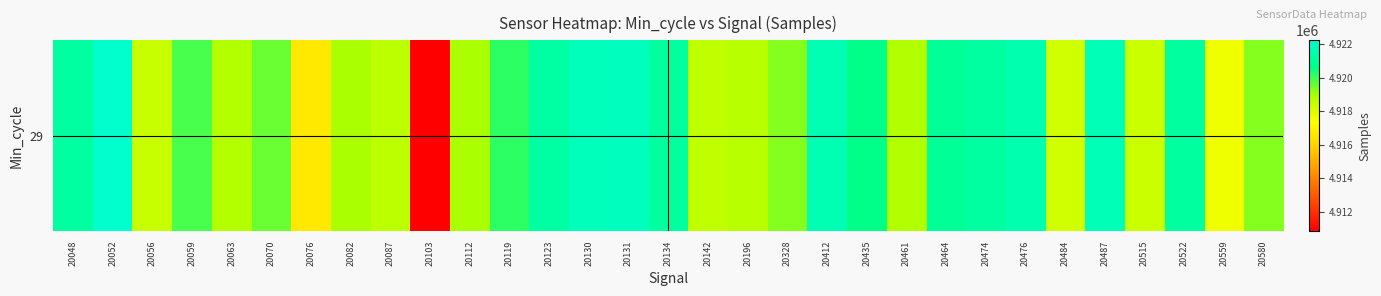

Rank the categories by value from lowest to highest.

20103, 20076, 20559, 20484, 20515, 20056, 20142, 20087, 20196, 20063, 20461, 20112, 20082, 20580, 20328, 20070, 20059, 20119, 20435, 20464, 20522, 20134, 20474, 20048, 20123, 20476, 20412, 20487, 20130, 20131, 20052